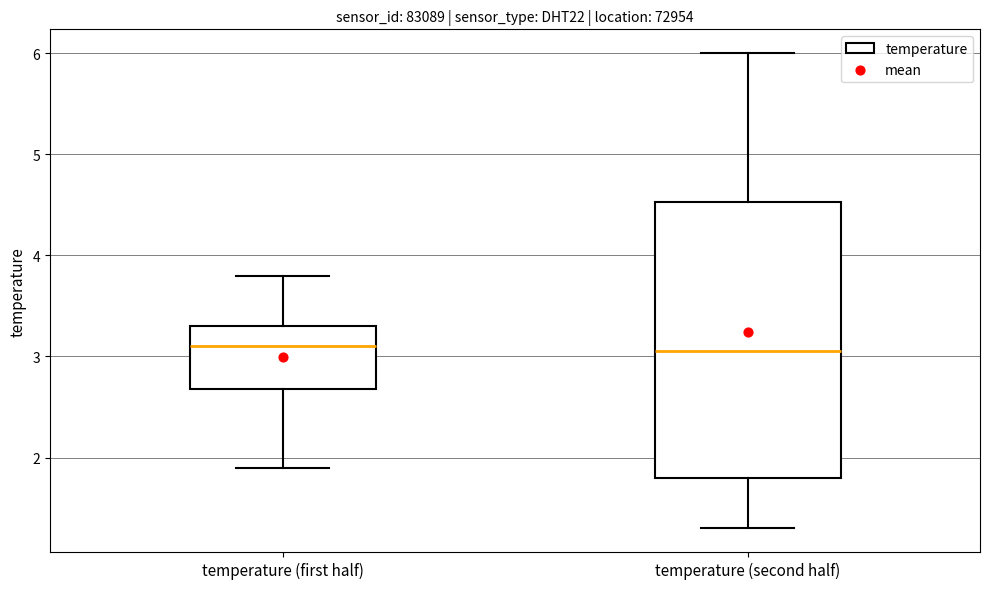

Reading left to right, transcribe this box plot: for each box, give where its median line is, the range the box spans, and where its two whiskers end, as read against the y-axis. The values are not printed on the chart, so give them approximately, as read against the axis.

temperature (first half): median 3.1, box 2.7 to 3.3, whiskers 1.9 to 3.8
temperature (second half): median 3.1, box 1.8 to 4.5, whiskers 1.3 to 6.0